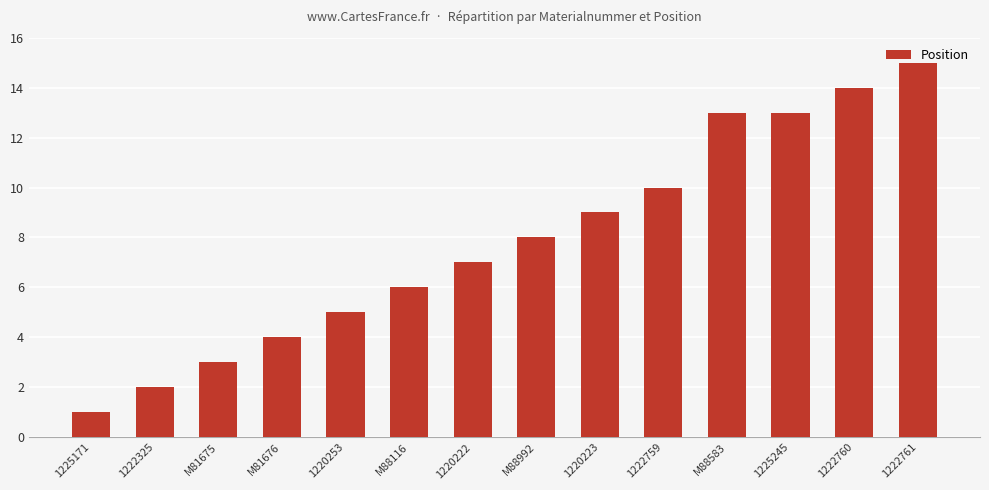

How many data points does each series have?

14